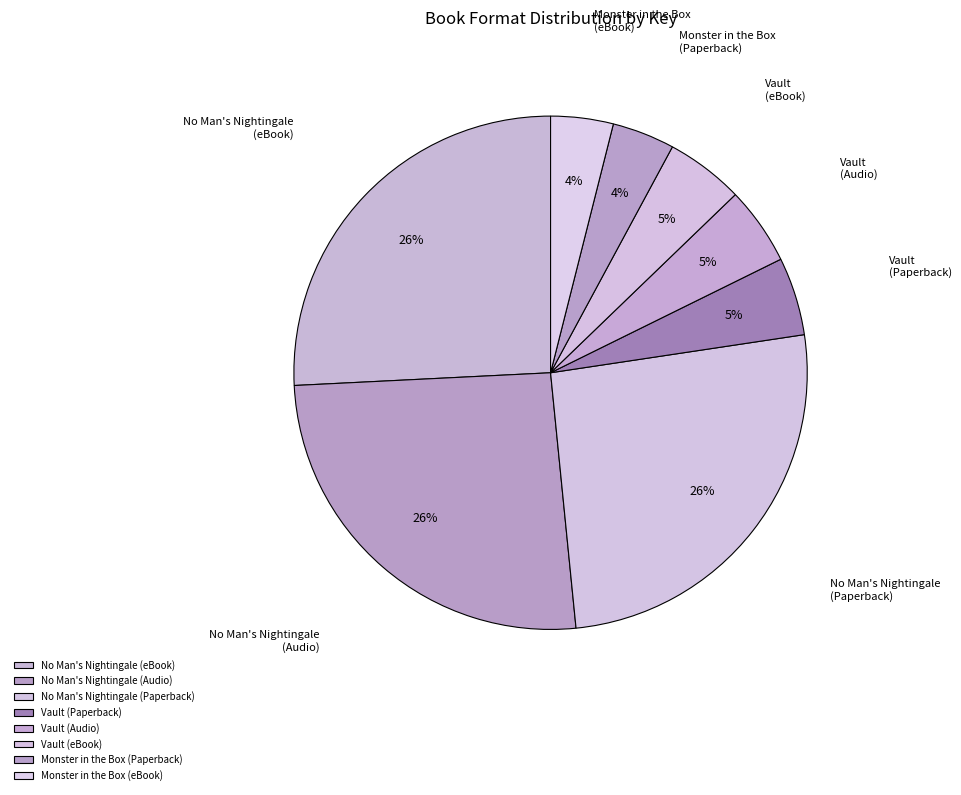

To the nearest percent, what portion does Monster in the Box (eBook) represent?

4%